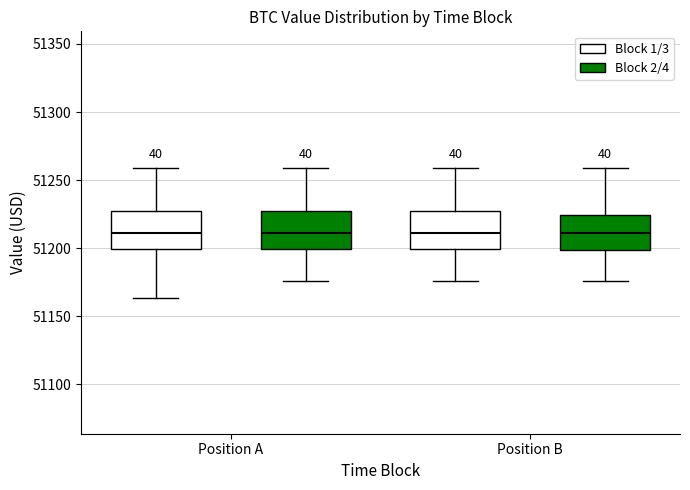

Reading left to right, read every box against the y-axis: the position of its median line, the range the box covers, and the ends of its whiskers. The values are not printed on the chart, so give them approximately, as read against the axis.

Position A (Block 1/3): median 51210, box 51200 to 51225, whiskers 51165 to 51260
Position A (Block 2/4): median 51210, box 51200 to 51225, whiskers 51175 to 51260
Position B (Block 1/3): median 51210, box 51200 to 51225, whiskers 51175 to 51260
Position B (Block 2/4): median 51210, box 51200 to 51225, whiskers 51175 to 51260